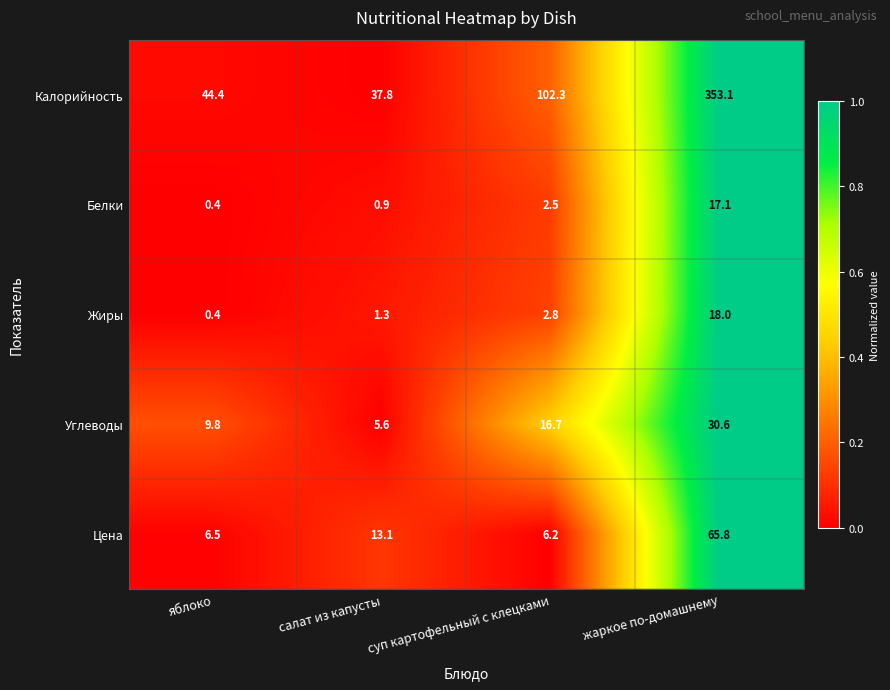

How many data points does each series have?

4